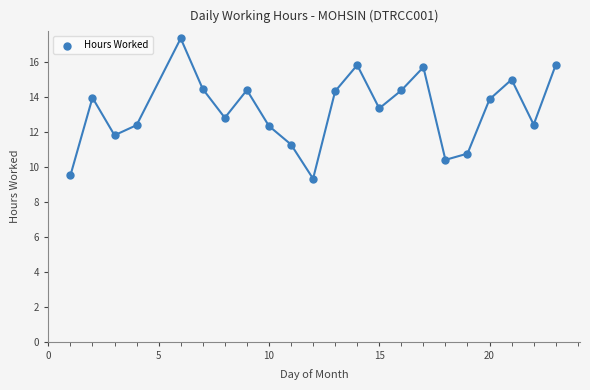

What is the range of Y values (max minus min)?

8.0